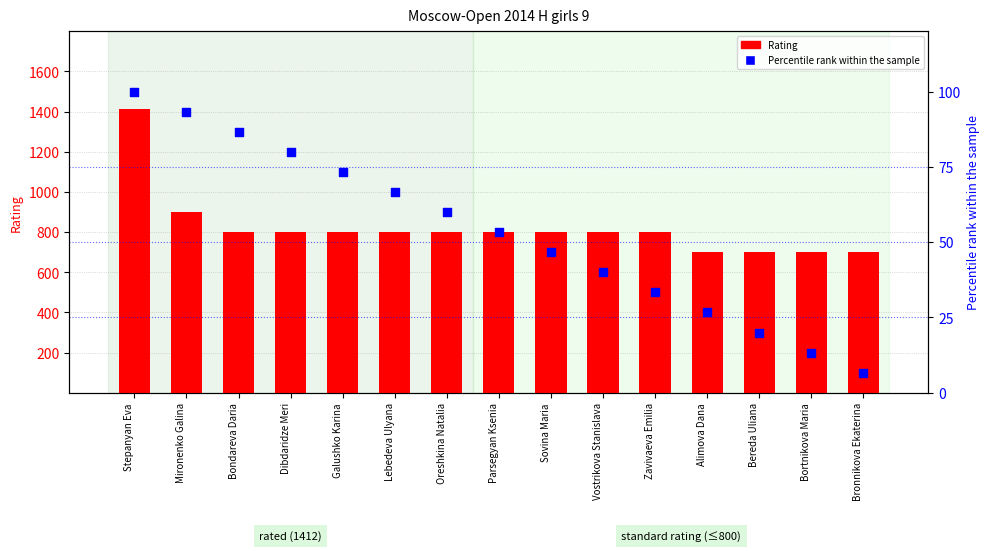

Is the value of Rank percentile at Lebedeva Ulyana greater than the value of Rating at Stepanyan Eva?

No